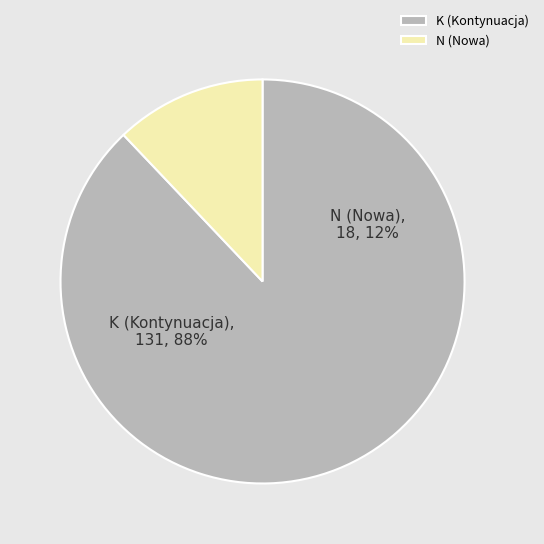

Is it true that K (Kontynuacja) is 88% of the pie?

True